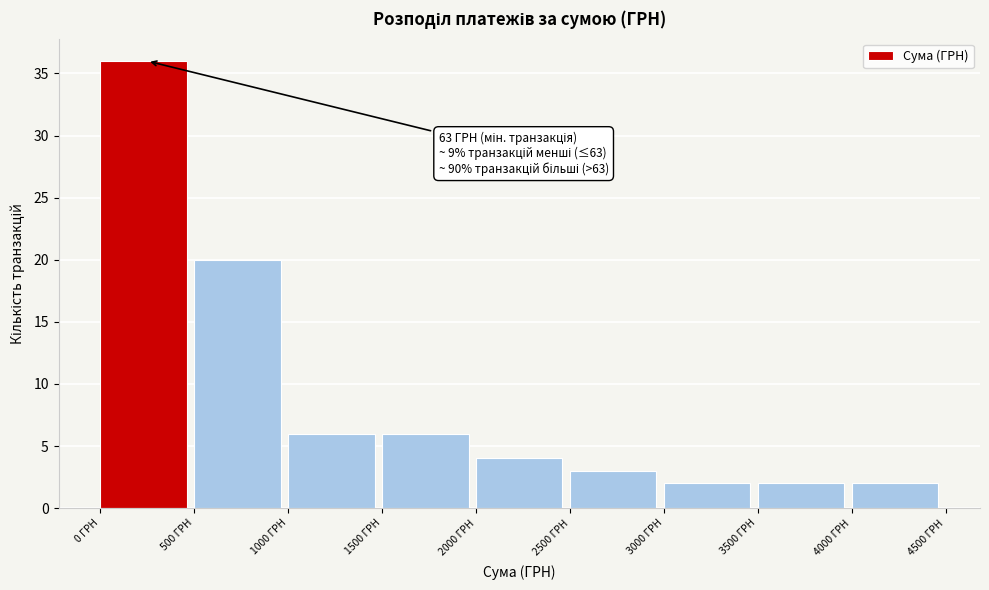

Over which range of the x-axis is the bar tallest?

0 to 500